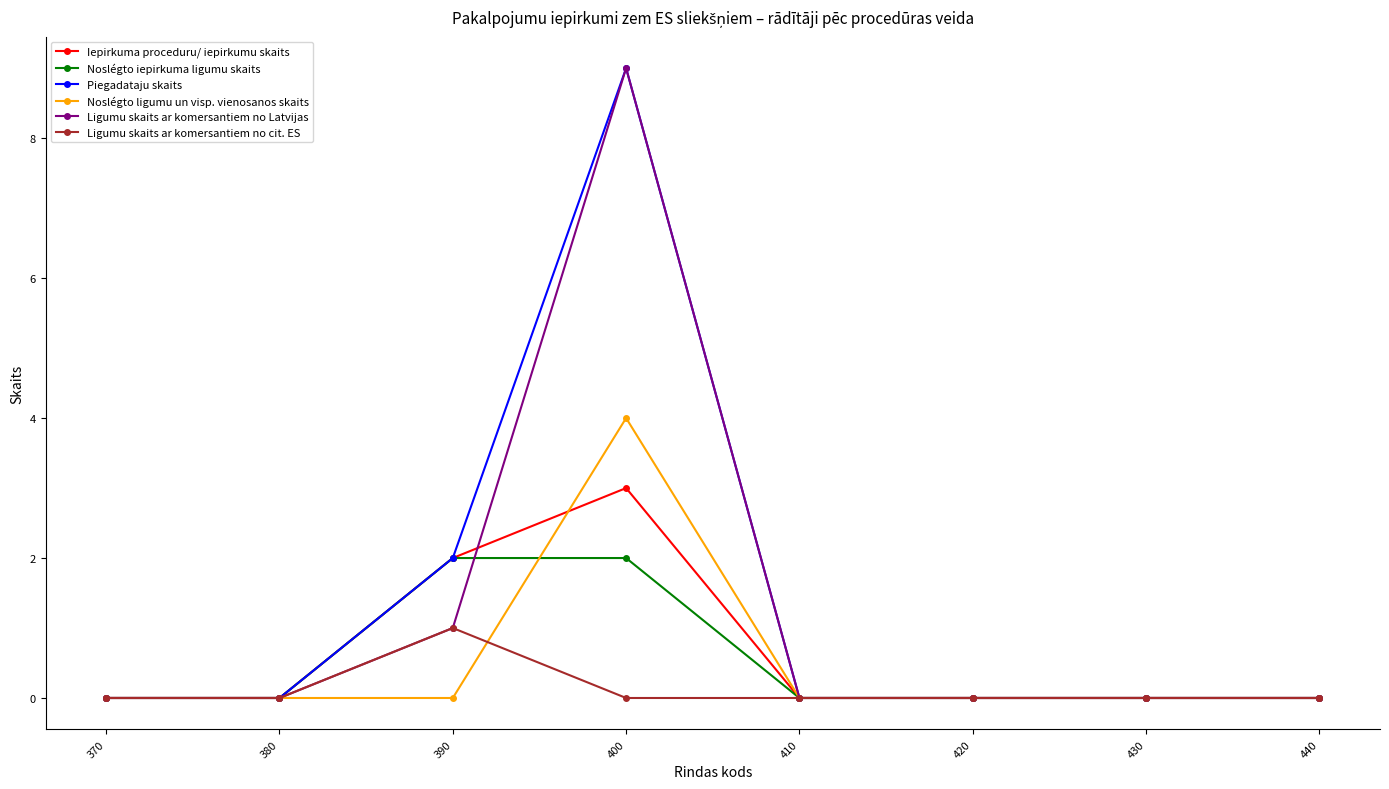

What is the difference between the maximum and minimum values in the Noslégto ligumu un visp. vienosanos skaits series?

4